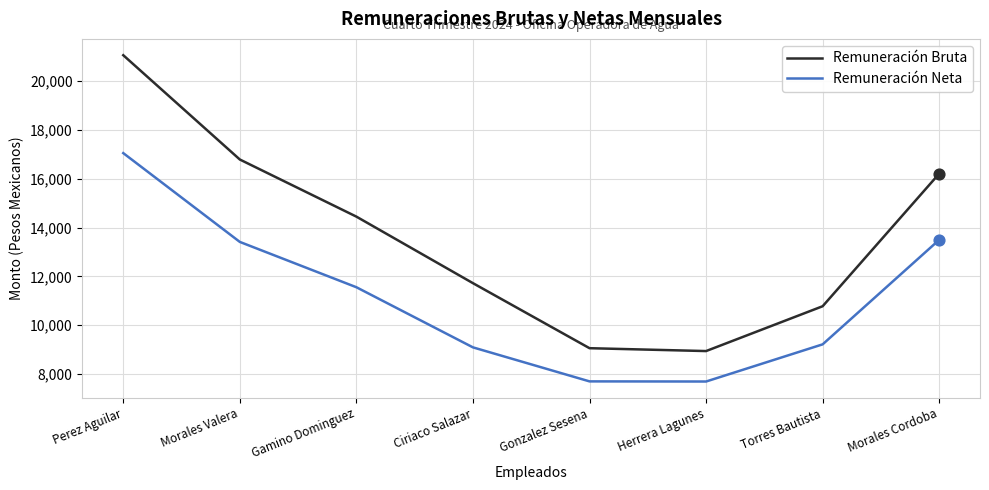

What is the spread (max minus min) of values at Morales Cordoba?

2713.0